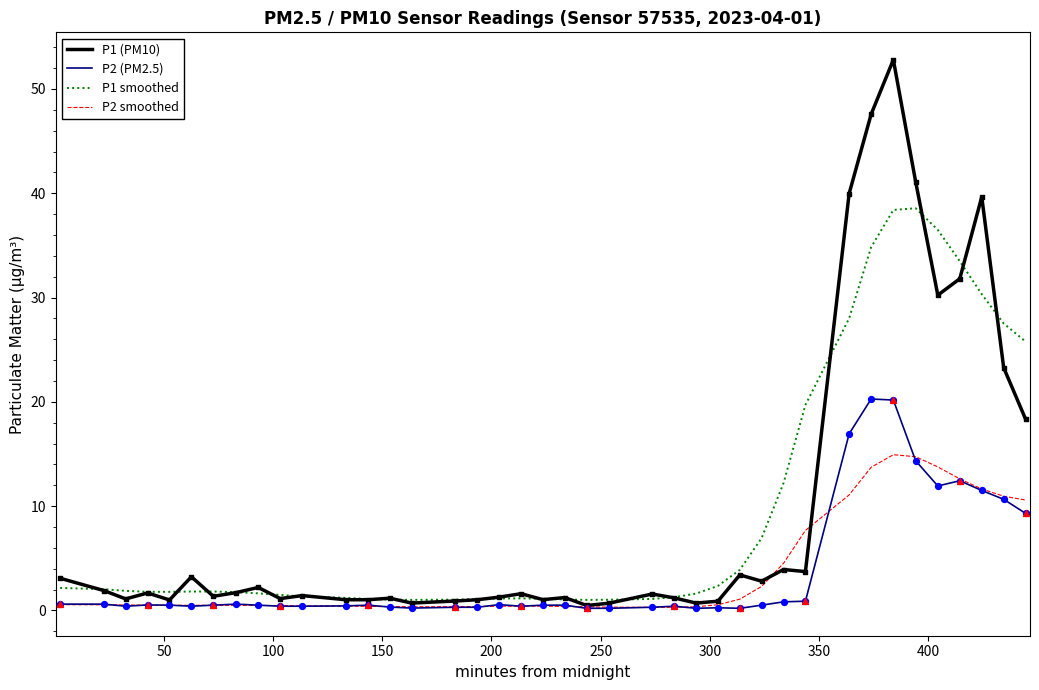

Rank the series by their maximum value, from lowest to highest.

P2 smoothed, P2 (PM2.5), P1 smoothed, P1 (PM10)